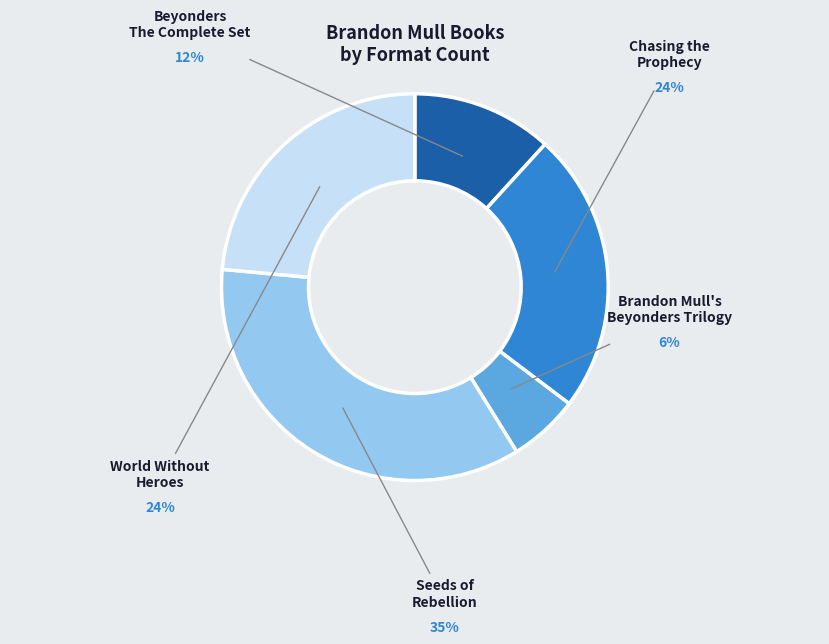

To the nearest percent, what is the difference between the largest and smallest slice percentages?

29%